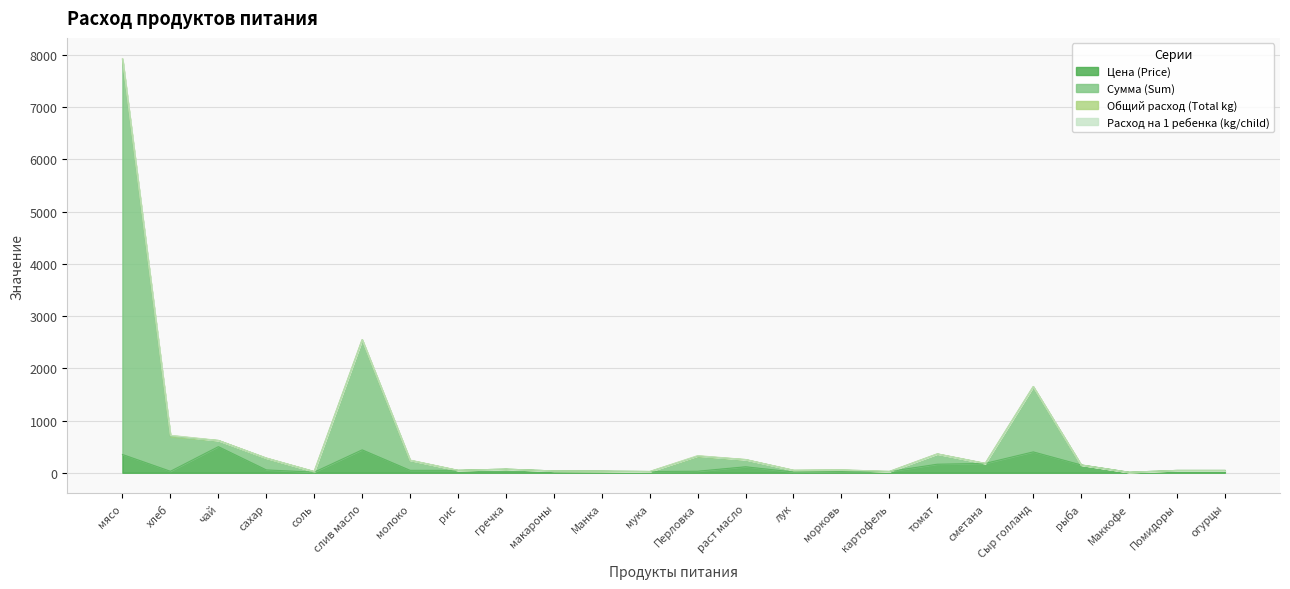

What is the average value of the Сумма (Sum) series?

655.6